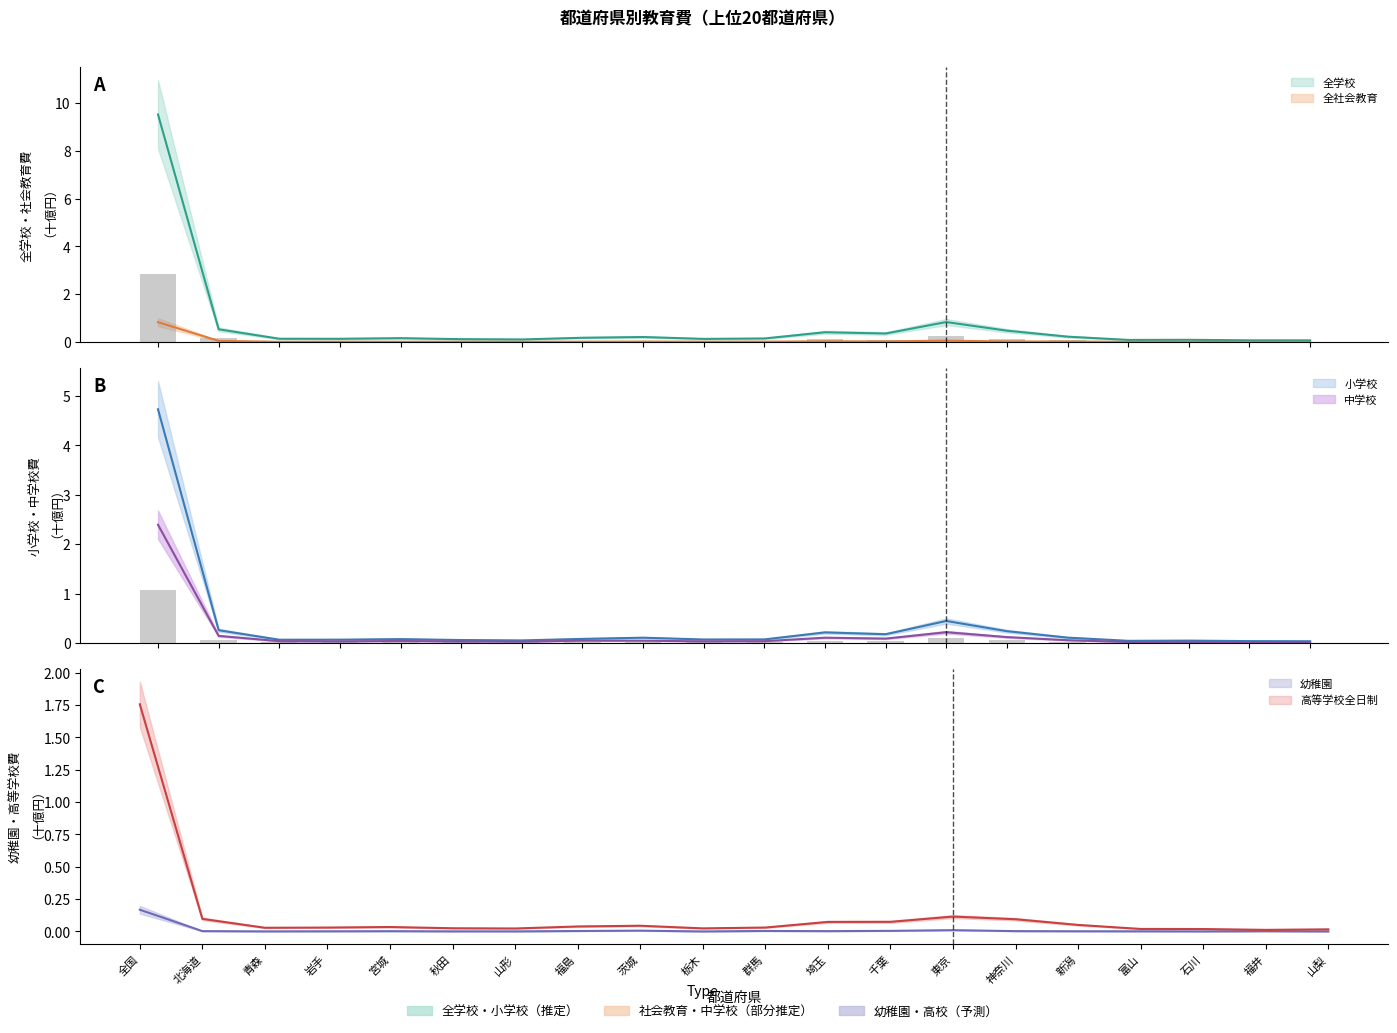

What is the label of the 15th bar from the left?

神奈川